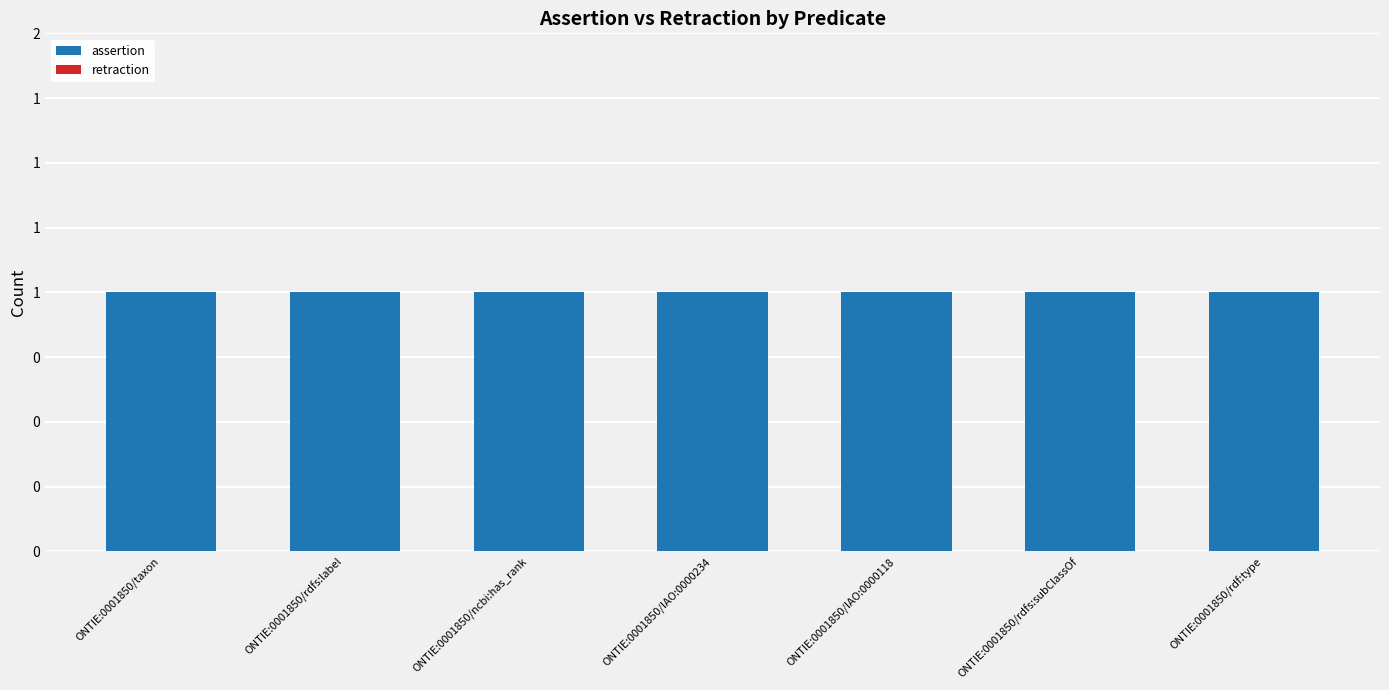

At which category is the sum across all series the highest?

ONTIE:0001850/taxon